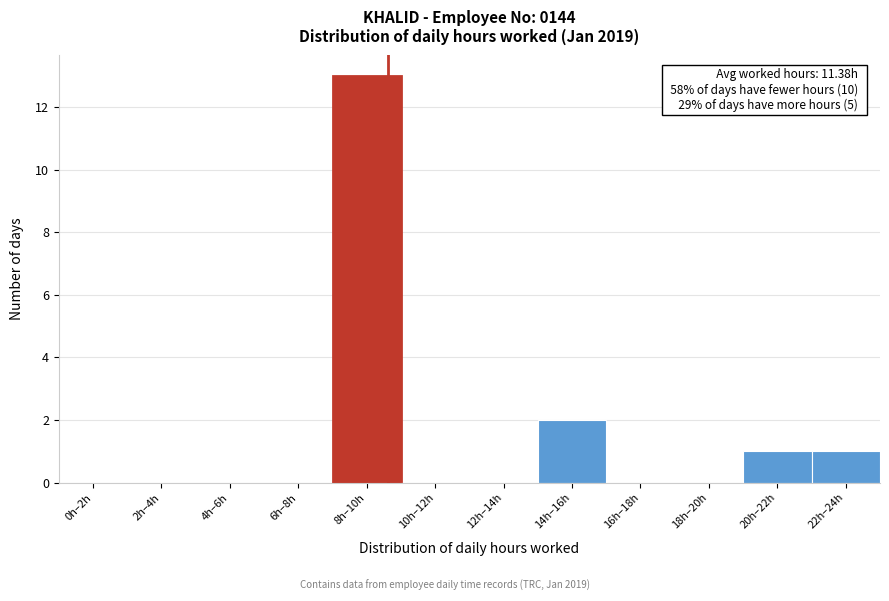

Reading left to right, list all the values displayed in this chart.

0h–2h=0	2h–4h=0	4h–6h=0	6h–8h=0	8h–10h=13	10h–12h=0	12h–14h=0	14h–16h=2	16h–18h=0	18h–20h=0	20h–22h=1	22h–24h=1